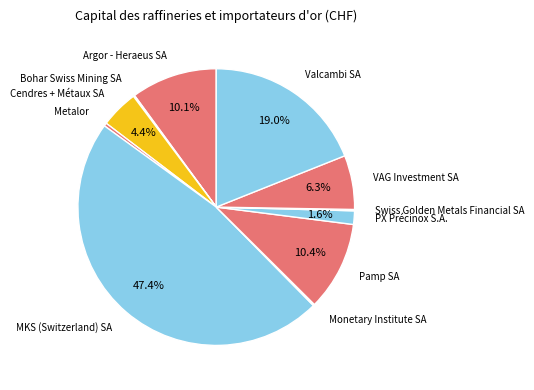

Which has a higher value, Cendres + Métaux SA or MKS (Switzerland) SA?

MKS (Switzerland) SA